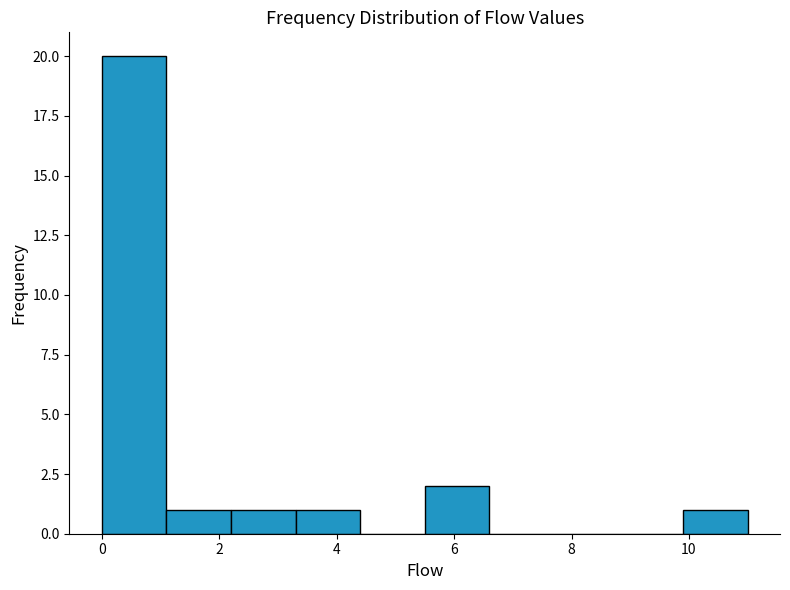

How tall is the bar that spans 2.2 to 3.3 on the x-axis? Neither the bar edges nor the heights are printed on the chart, so give them approximately, as read against the axes.

1